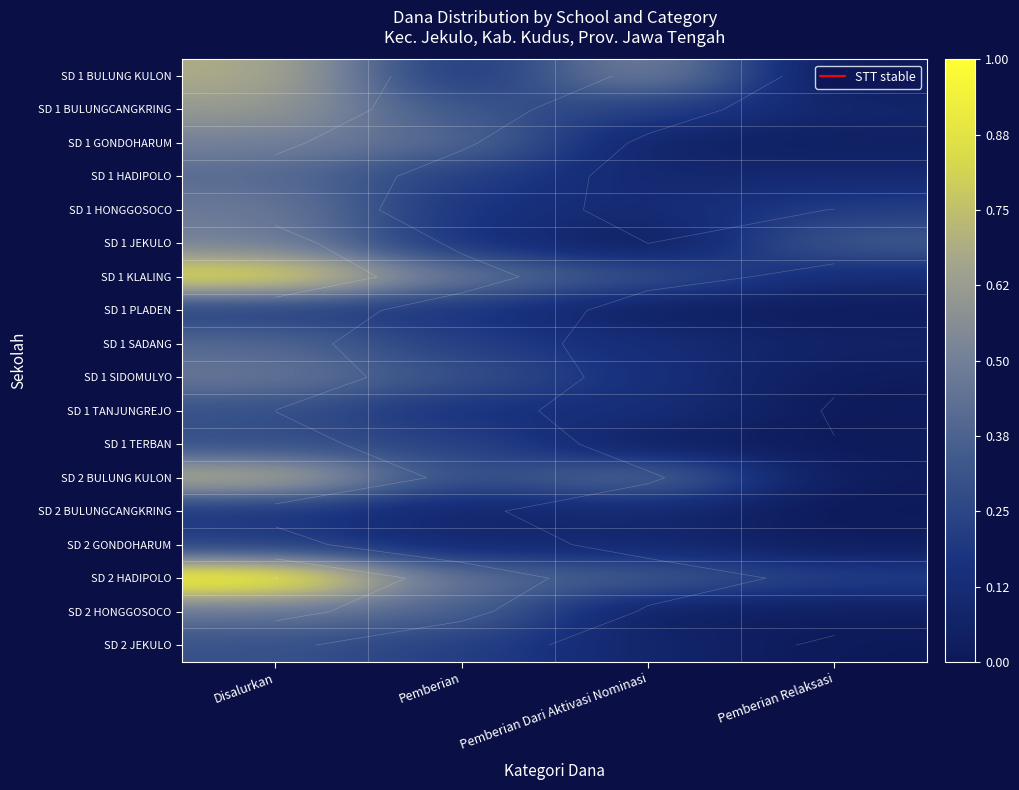

List the labels in order of SD 2 HONGGOSOCO value, largest first.

Disalurkan, Pemberian, Pemberian Dari Aktivasi Nominasi, Pemberian Relaksasi